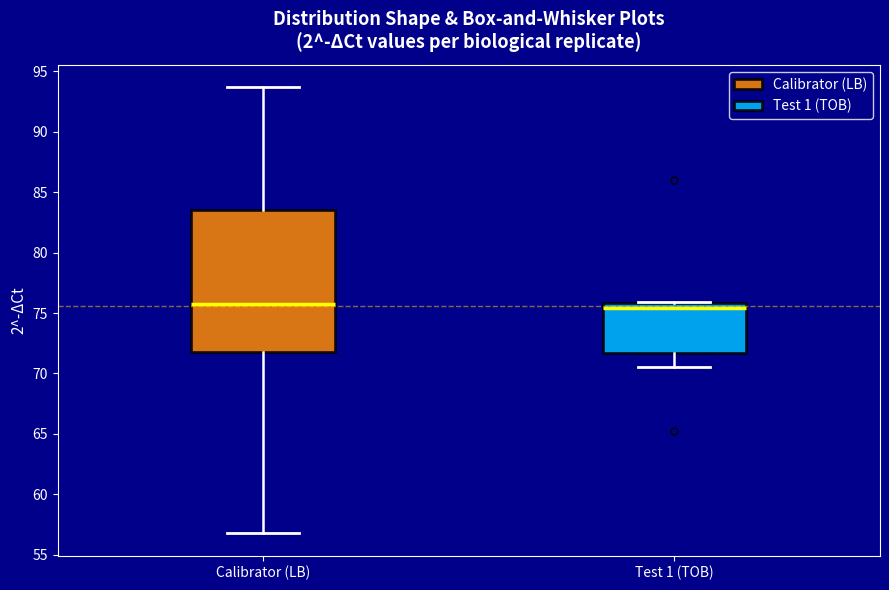

Where does the upper whisker of the box for Calibrator (LB) end on the y-axis? The values are not printed on the chart, so give them approximately, as read against the axis.

93.5